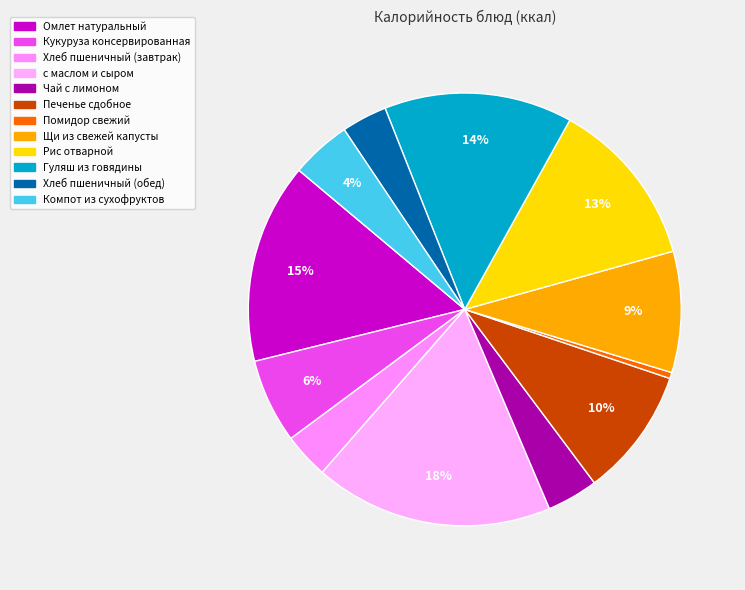

To the nearest percent, what percentage of the pie is Хлеб пшеничный (завтрак)?

3%